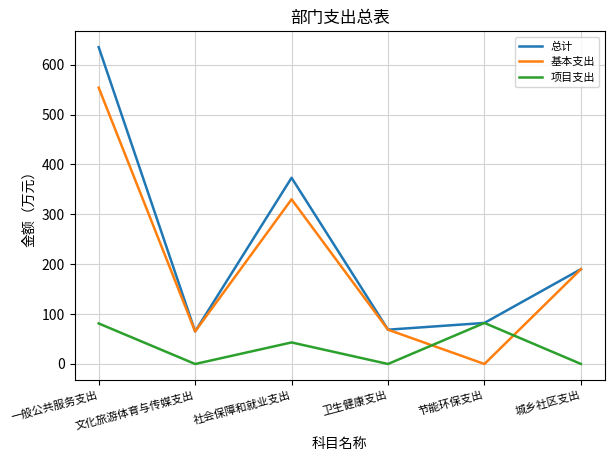

At which label is 项目支出 closest to 41?

社会保障和就业支出